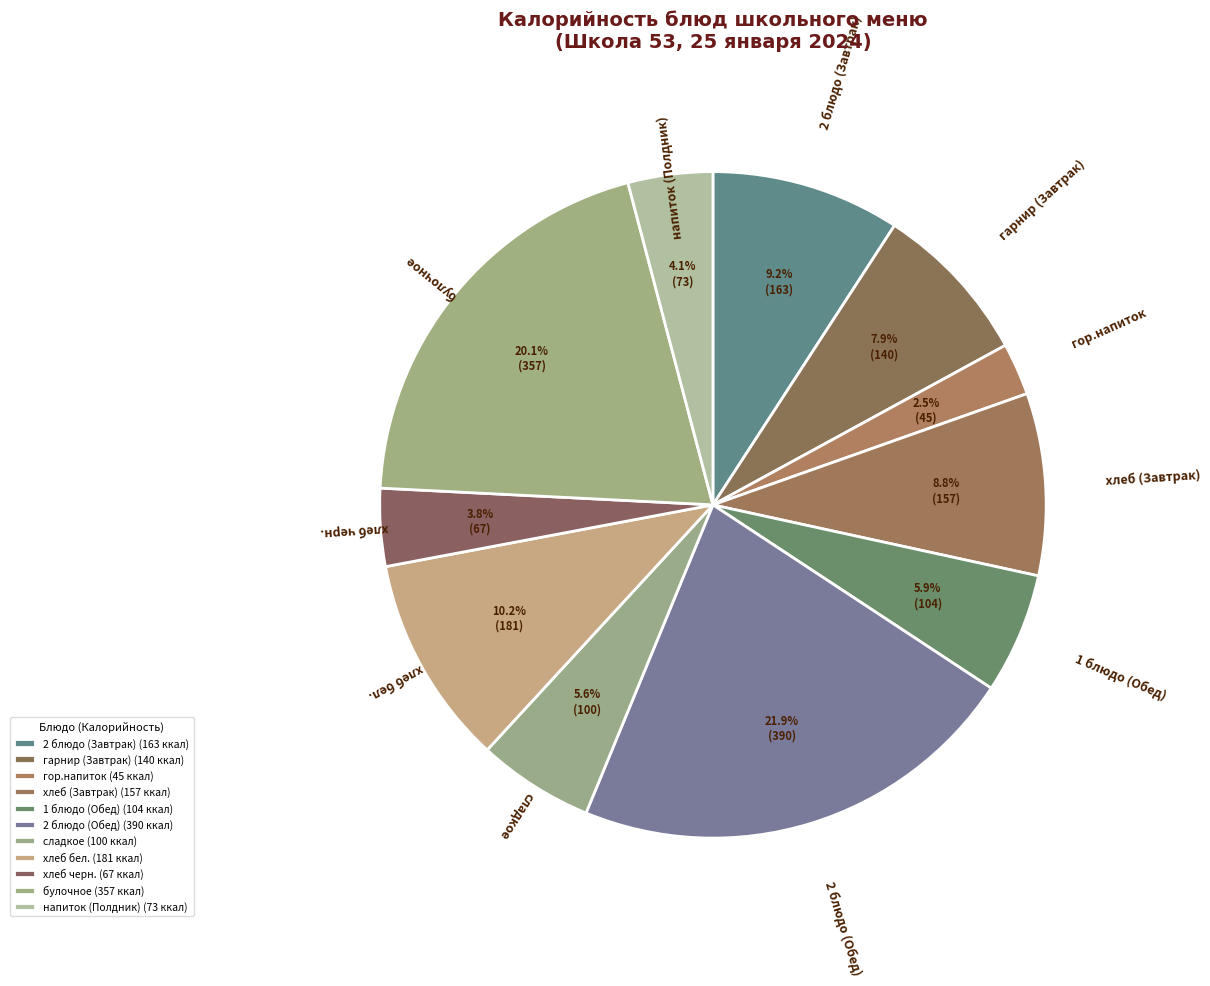

Rank the categories by value from lowest to highest.

гор.напиток, хлеб черн., напиток (Полдник), сладкое, 1 блюдо (Обед), гарнир (Завтрак), хлеб (Завтрак), 2 блюдо (Завтрак), хлеб бел., булочное, 2 блюдо (Обед)